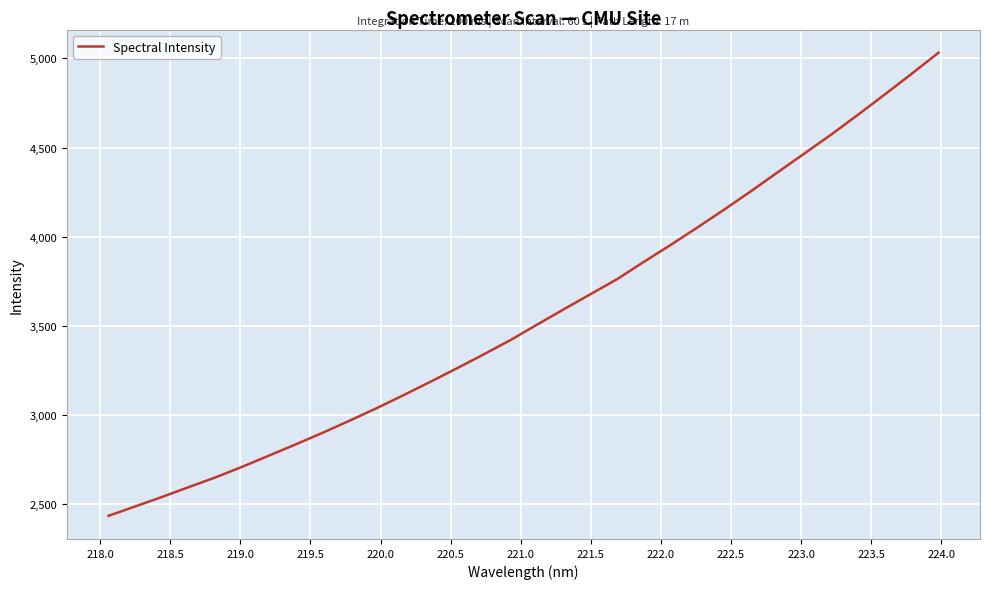

How many distinct data groups are displayed?

1